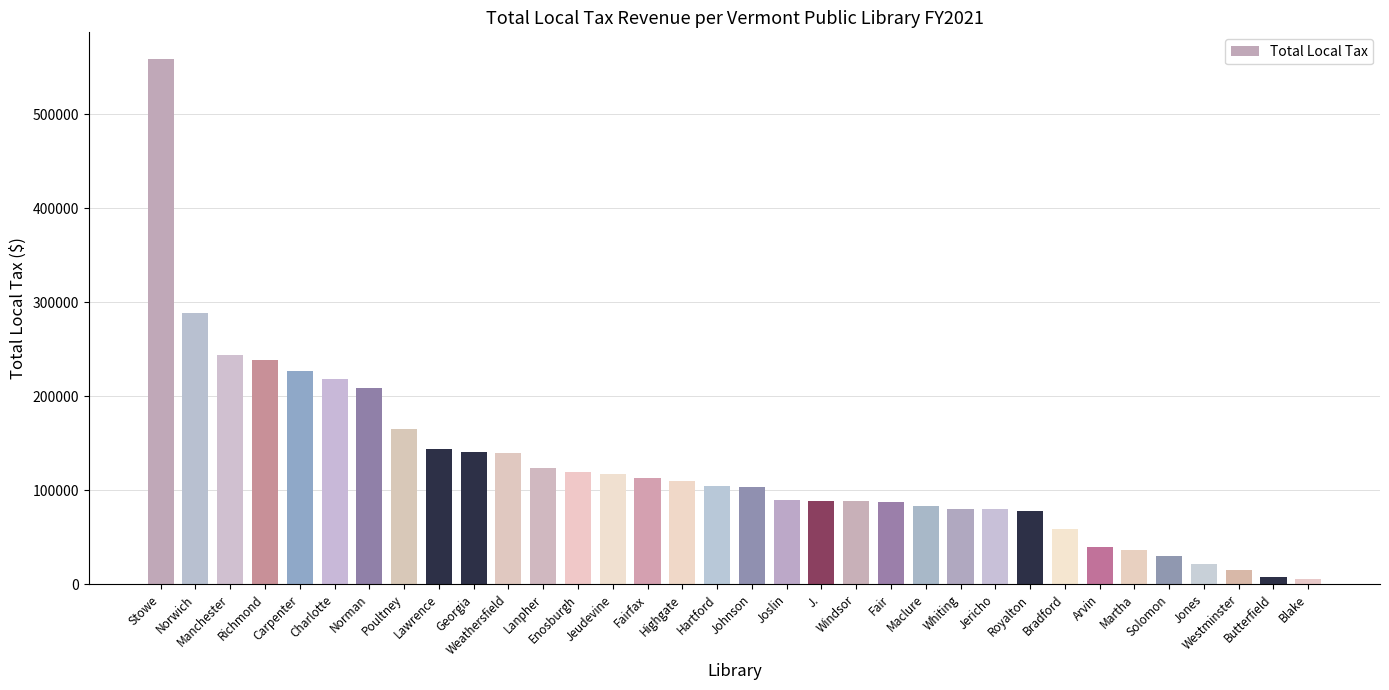

What is the difference between the second highest and minimum values?

283514